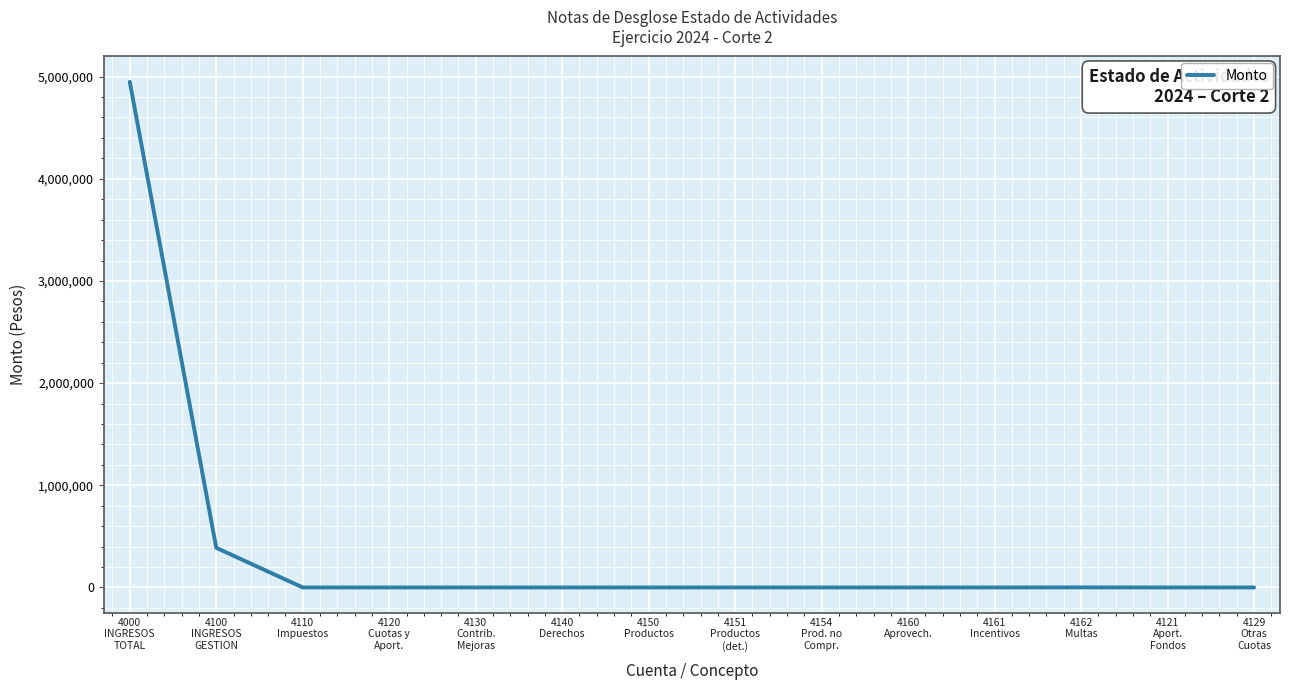

The value at 4120
Cuotas y
Aport. is -1756708.1. True or false?

False